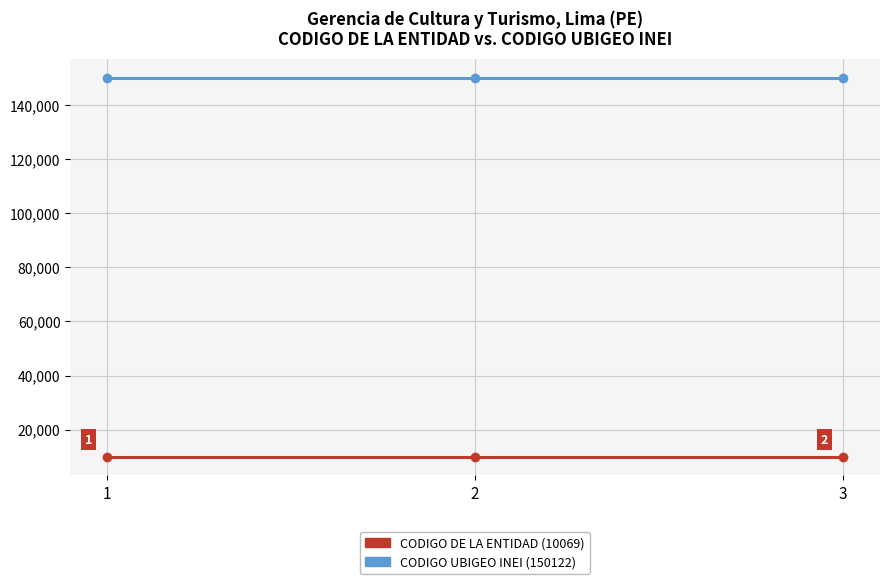

What is the smallest value displayed?

10069